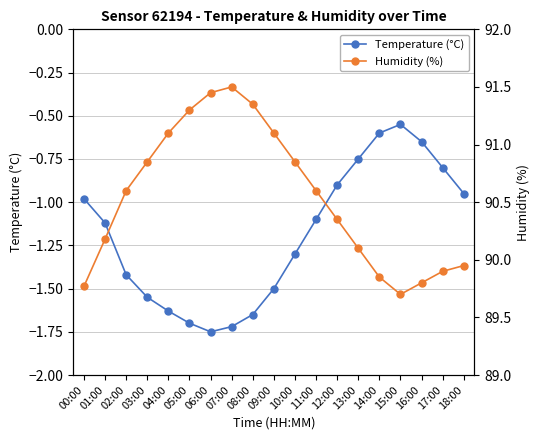

Reading left to right, extract all data points from this chart.

Temperature (°C): -1.0	-1.1	-1.4	-1.6	-1.6	-1.7	-1.8	-1.7	-1.6	-1.5	-1.3	-1.1	-0.9	-0.8	-0.6	-0.6	-0.7	-0.8	-0.9
Humidity (%): 89.8	90.2	90.6	90.8	91.1	91.3	91.5	91.5	91.3	91.1	90.8	90.6	90.3	90.1	89.8	89.7	89.8	89.9	90.0